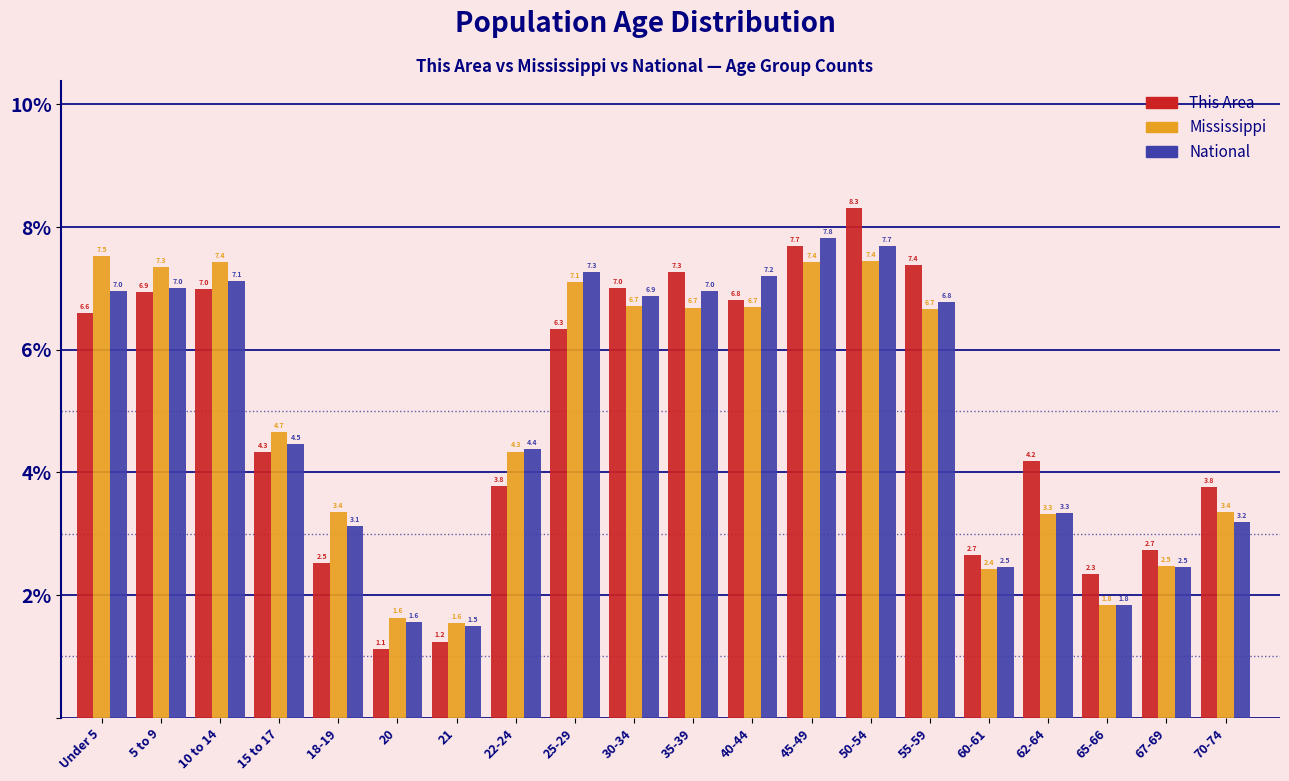

Reading right to left, what are all the values shown in this chart?

This Area: 70-74=3.8	67-69=2.7	65-66=2.3	62-64=4.2	60-61=2.7	55-59=7.4	50-54=8.3	45-49=7.7	40-44=6.8	35-39=7.3	30-34=7.0	25-29=6.3	22-24=3.8	21=1.2	20=1.1	18-19=2.5	15 to 17=4.3	10 to 14=7.0	5 to 9=6.9	Under 5=6.6
Mississippi: 70-74=3.4	67-69=2.5	65-66=1.8	62-64=3.3	60-61=2.4	55-59=6.7	50-54=7.4	45-49=7.4	40-44=6.7	35-39=6.7	30-34=6.7	25-29=7.1	22-24=4.3	21=1.6	20=1.6	18-19=3.4	15 to 17=4.7	10 to 14=7.4	5 to 9=7.3	Under 5=7.5
National: 70-74=3.2	67-69=2.5	65-66=1.8	62-64=3.3	60-61=2.5	55-59=6.8	50-54=7.7	45-49=7.8	40-44=7.2	35-39=7.0	30-34=6.9	25-29=7.3	22-24=4.4	21=1.5	20=1.6	18-19=3.1	15 to 17=4.5	10 to 14=7.1	5 to 9=7.0	Under 5=7.0